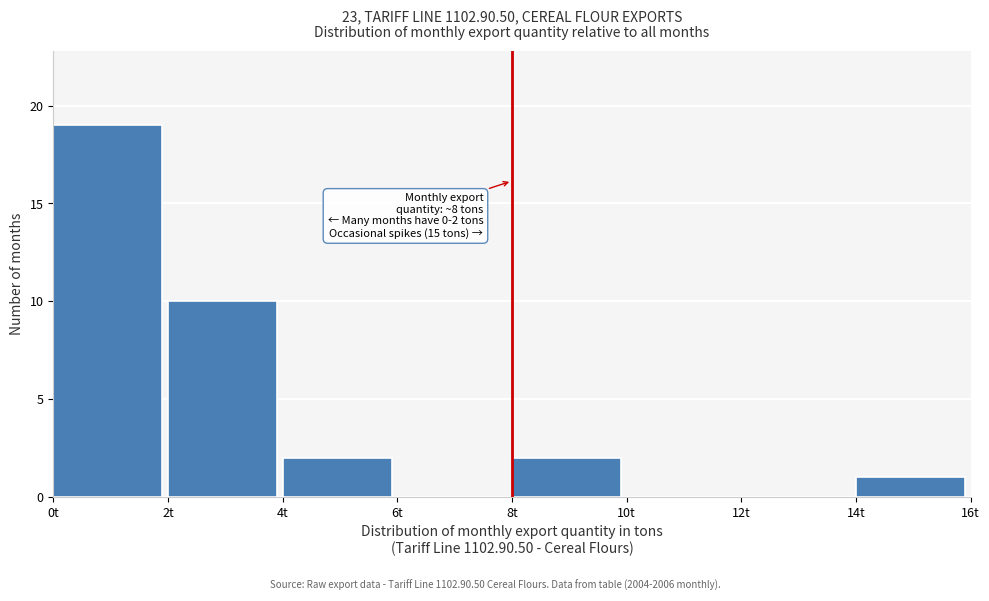

Which range on the x-axis has the tallest bar?

0 to 2